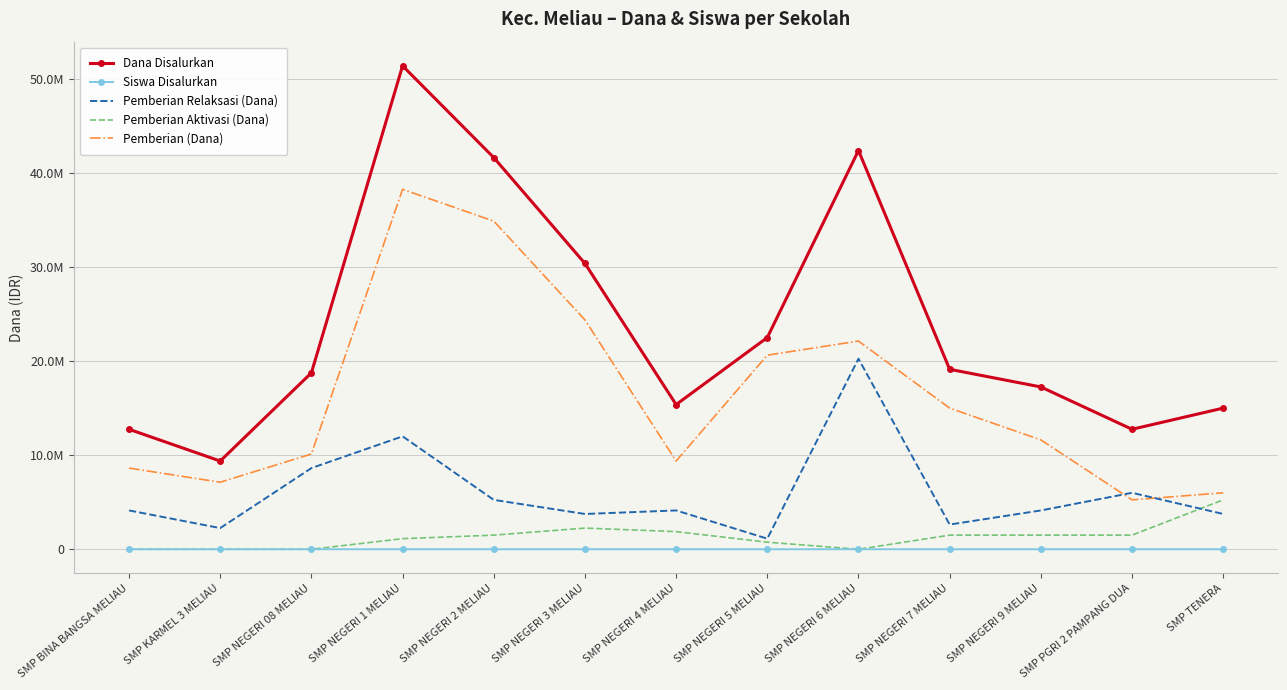

What are all the series names shown in the legend?

Dana Disalurkan, Siswa Disalurkan, Pemberian Relaksasi (Dana), Pemberian Aktivasi (Dana), Pemberian (Dana)